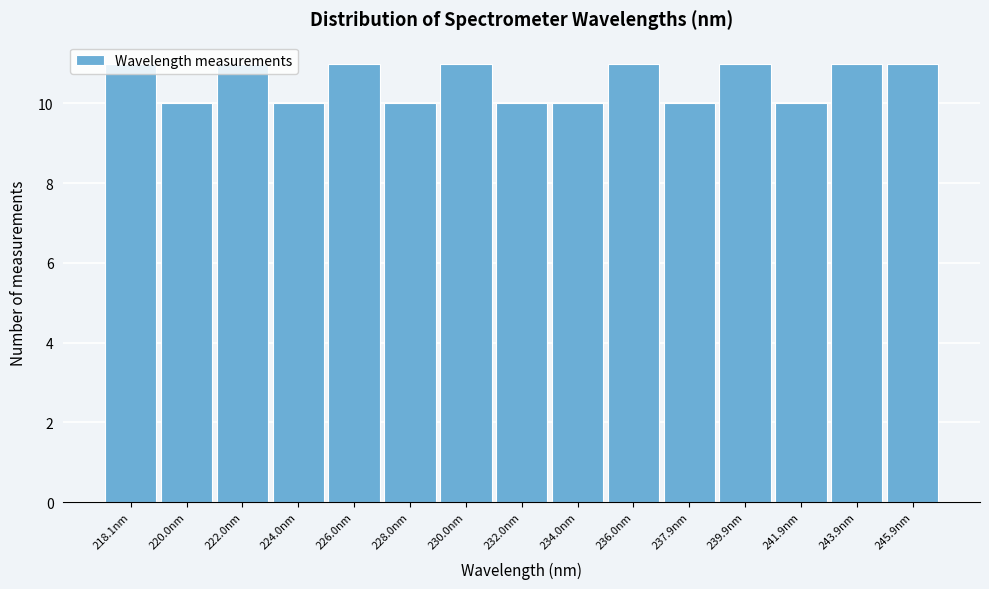

What is the ratio of the value at 226.0nm to the value at 230.0nm?

1.0